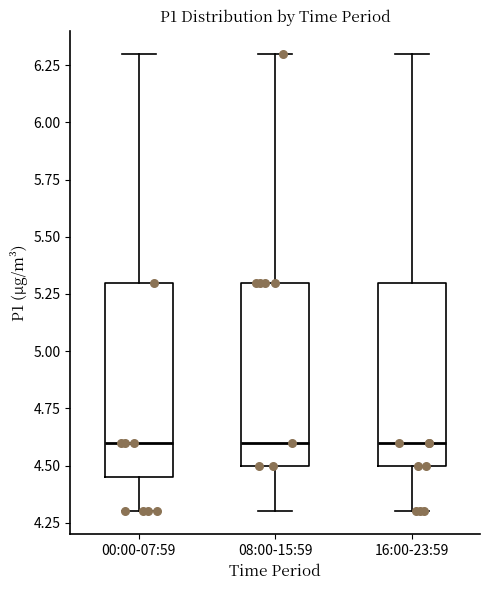

Reading left to right, read every box against the y-axis: the position of its median line, the range the box covers, and the ends of its whiskers. The values are not printed on the chart, so give them approximately, as read against the axis.

00:00-07:59: median 4.60, box 4.45 to 5.30, whiskers 4.30 to 6.30
08:00-15:59: median 4.60, box 4.50 to 5.30, whiskers 4.30 to 6.30
16:00-23:59: median 4.60, box 4.50 to 5.30, whiskers 4.30 to 6.30